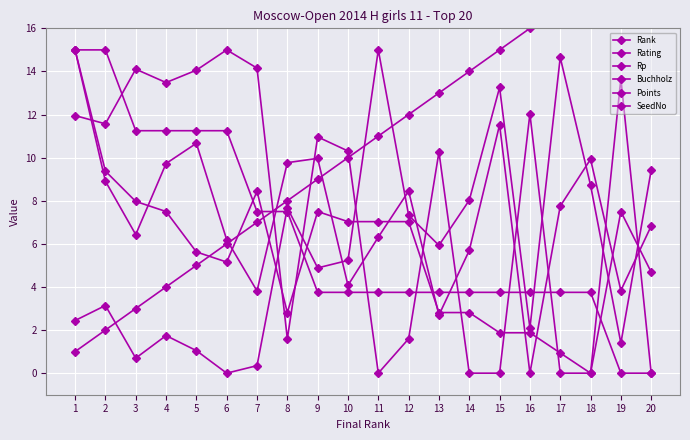

Which series changed the most between 1 and 4?

Buchholz